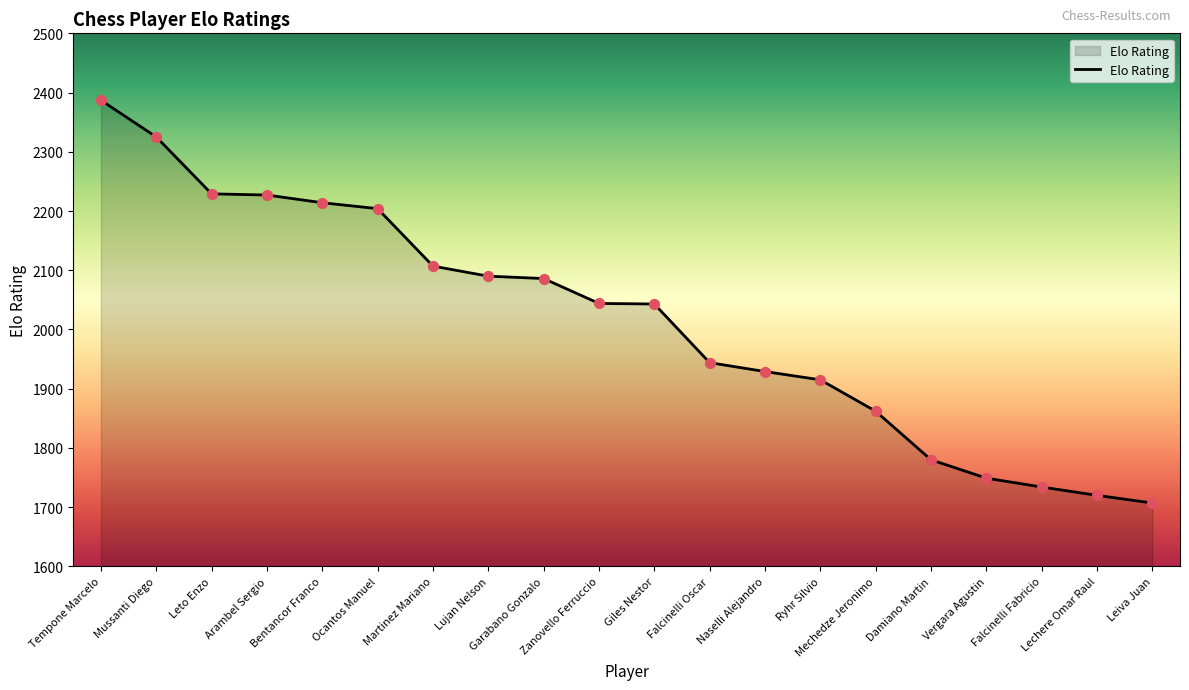

What is the change in value from Leto Enzo to Ocantos Manuel?

-25